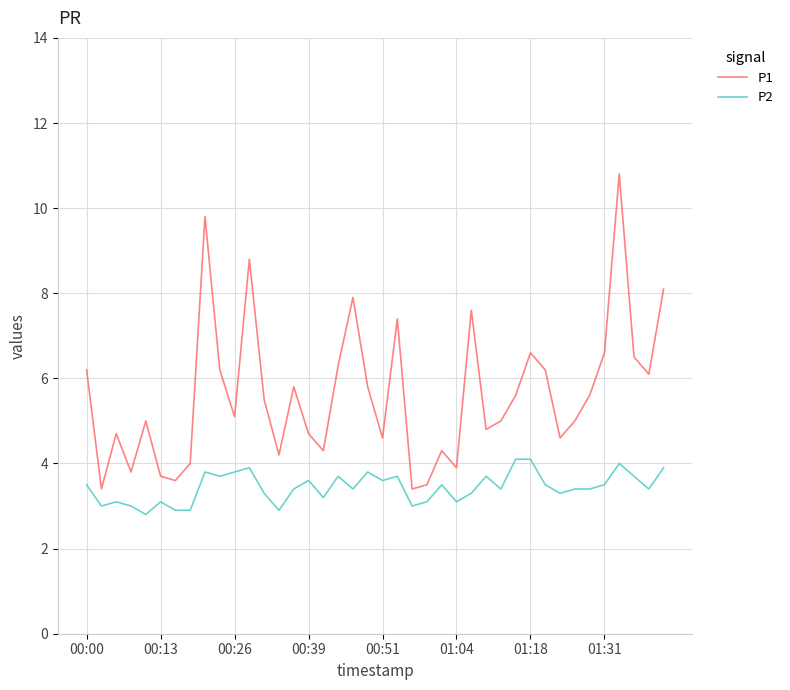

What is the minimum value for P2?

2.8